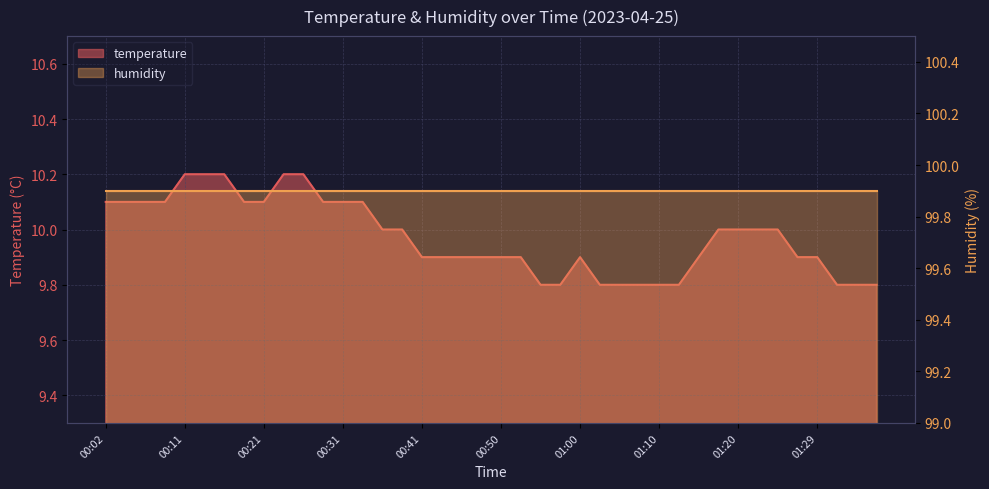

What is the greatest value displayed?

10.2